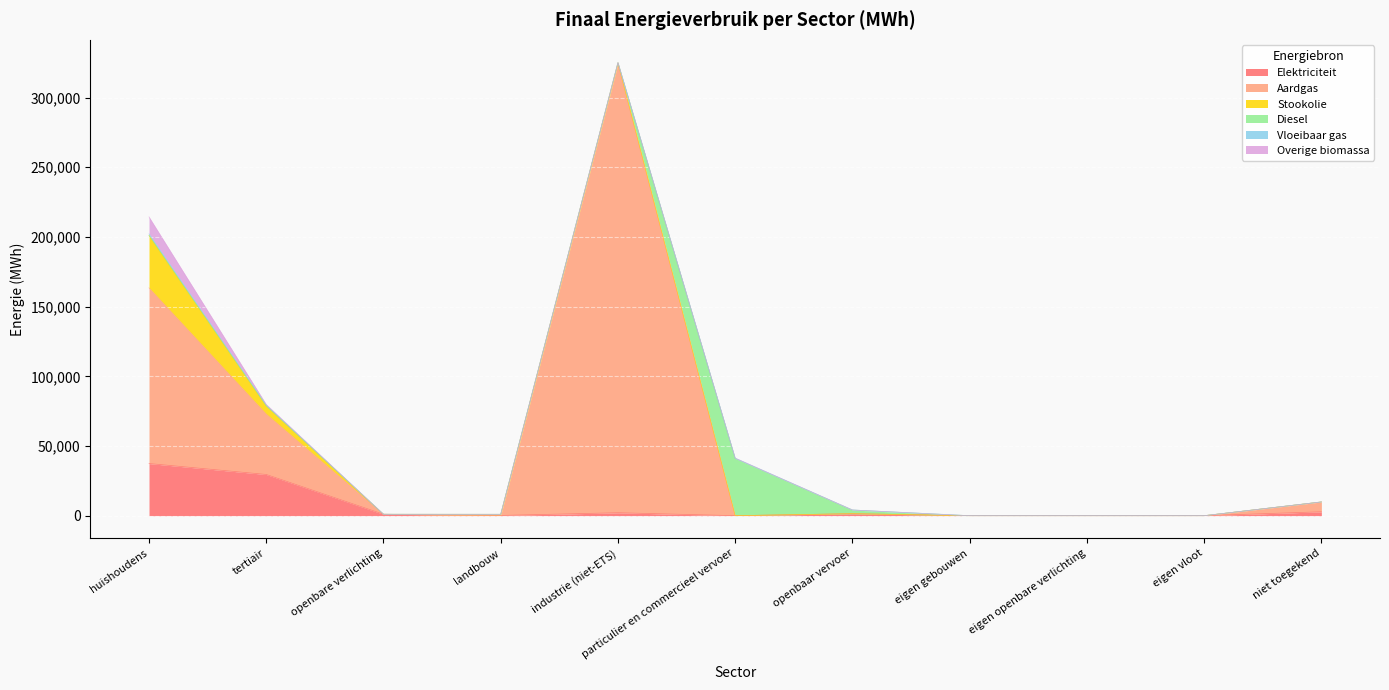

At which label is Vloeibaar gas closest to 550?

tertiair